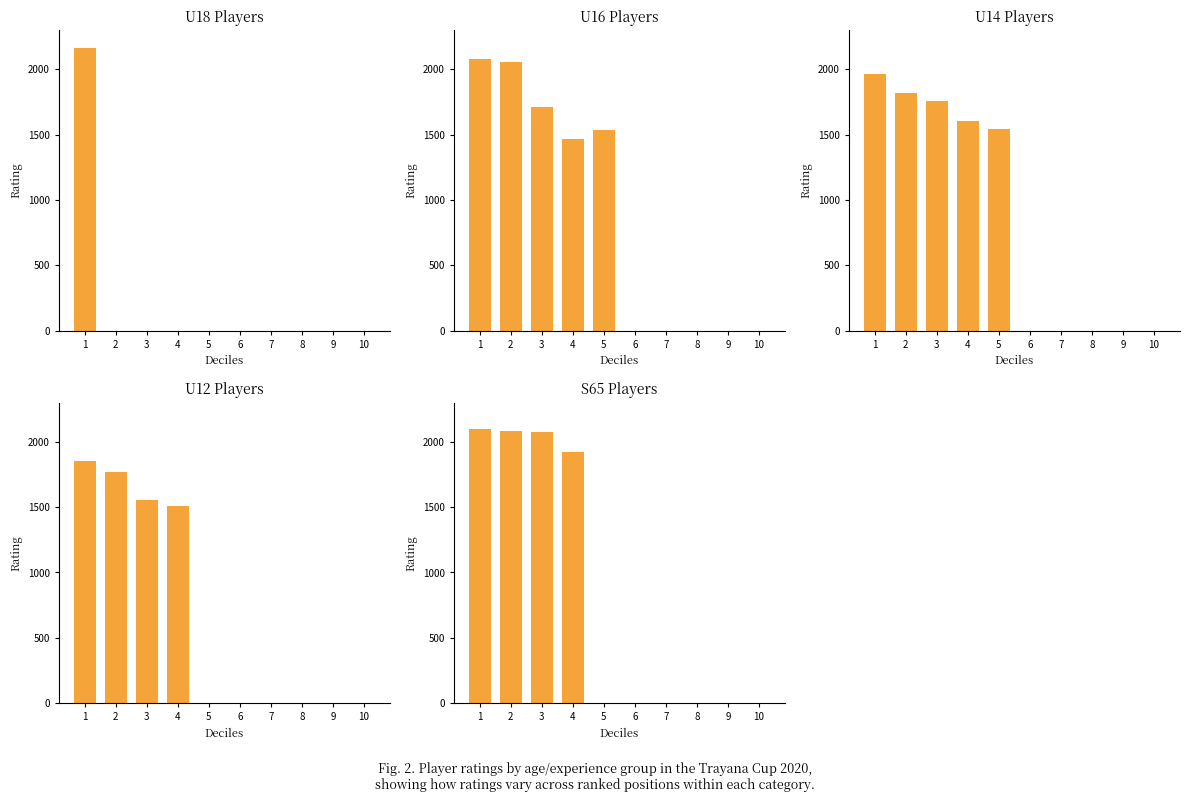

How many values in the U14 series are below 1542?

5